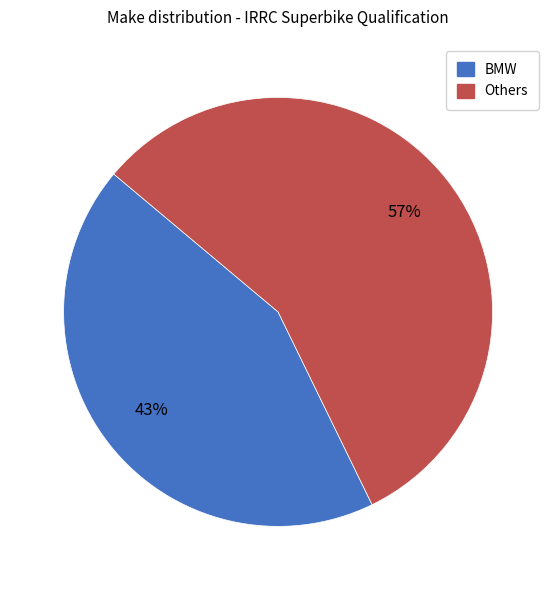

Is there a majority slice in this chart?

Yes